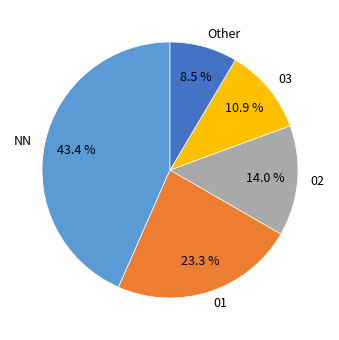

Is the sum of NN and 01 greater than half?

Yes